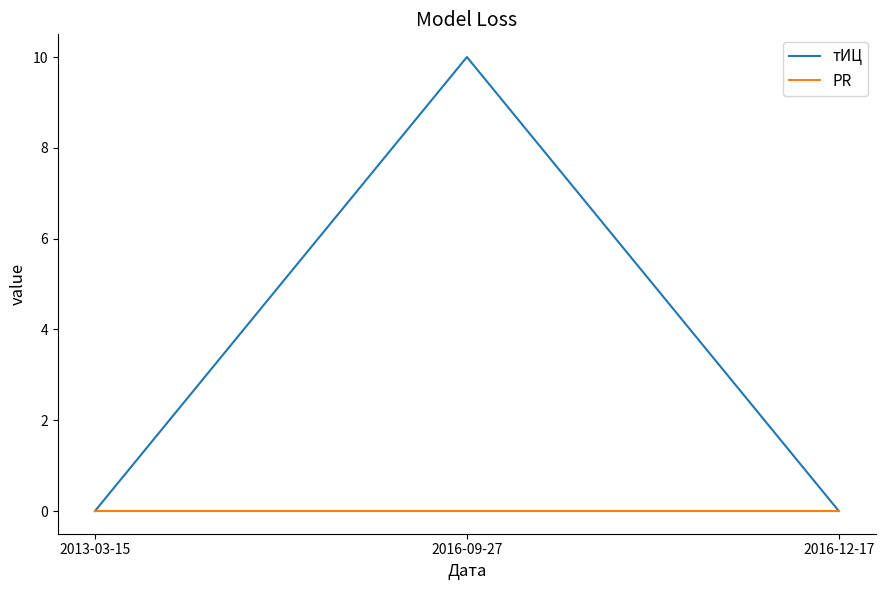

What is the greatest value displayed?

10